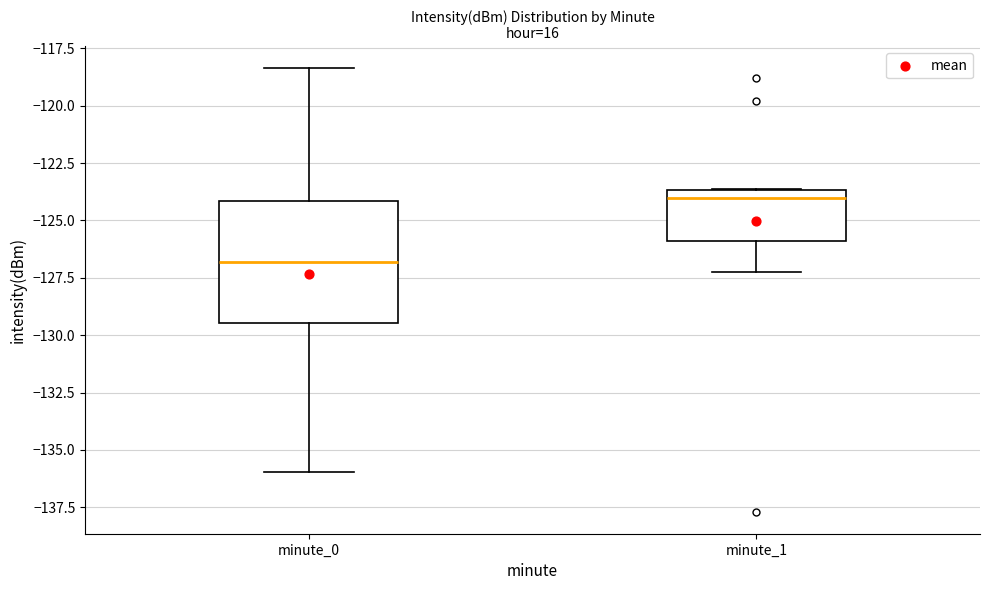

Reading left to right, read every box against the y-axis: the position of its median line, the range the box covers, and the ends of its whiskers. The values are not printed on the chart, so give them approximately, as read against the axis.

minute_0: median -127.0, box -129.5 to -124.0, whiskers -136.0 to -118.5
minute_1: median -124.0, box -126.0 to -123.5, whiskers -127.0 to -123.5